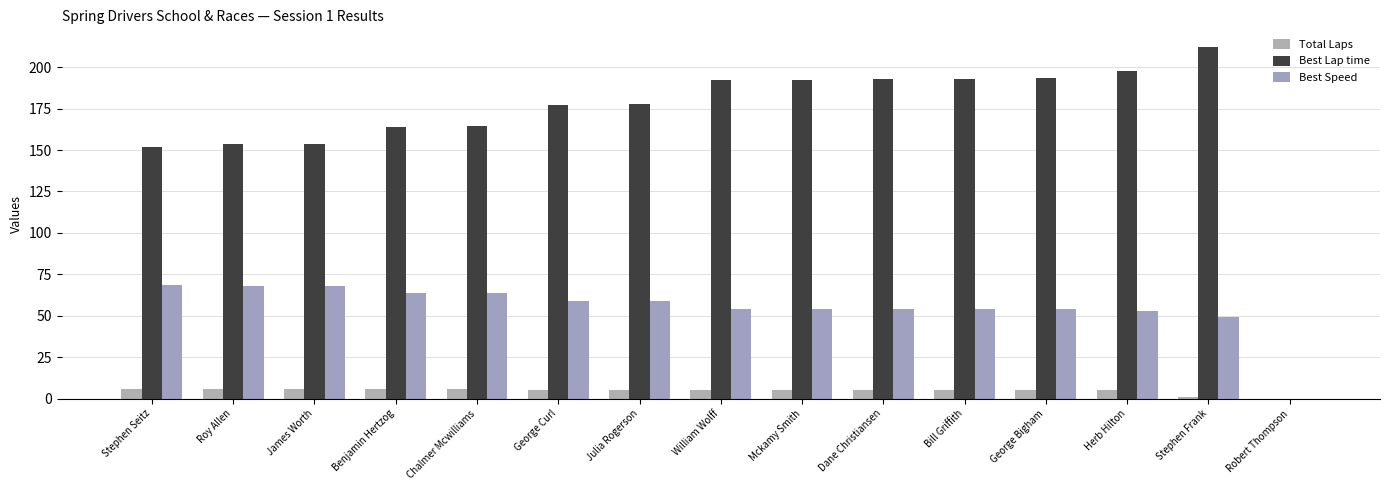

What is the label of the 3rd bar from the left?

James Worth